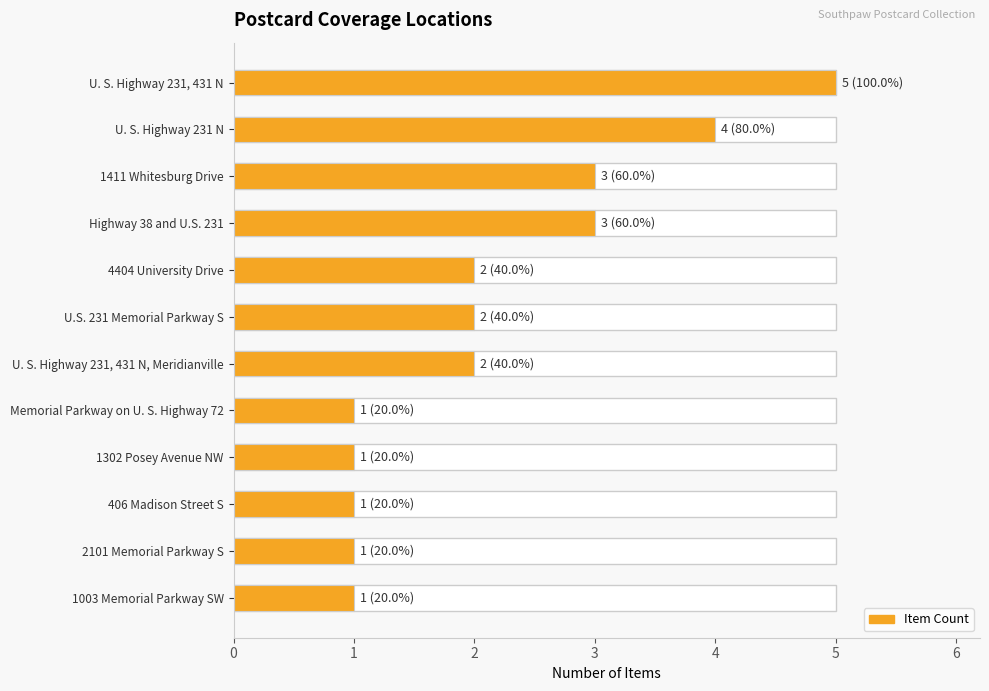

Reading left to right, list all the values displayed in this chart.

5	4	3	3	2	2	2	1	1	1	1	1